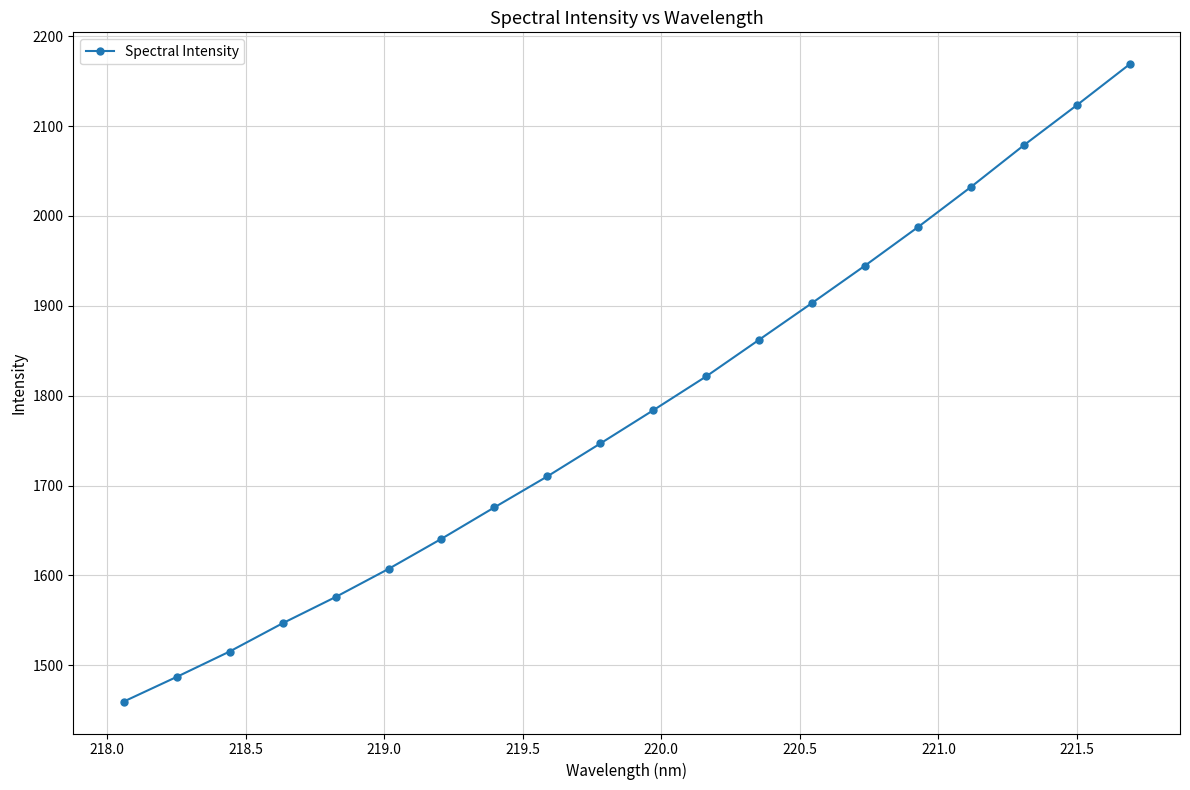

Is this an area chart (filled region under the line)?

No